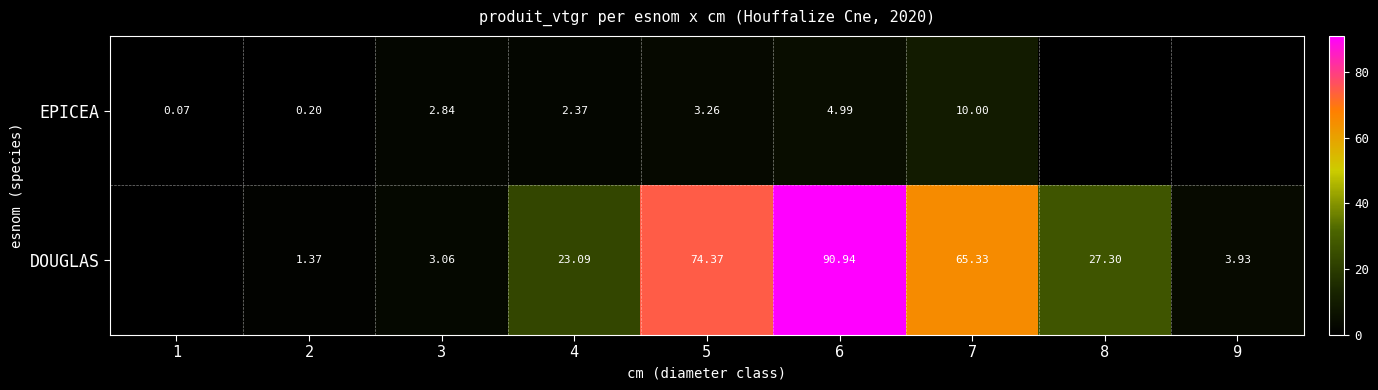

Which series changed the most between 3 and 4?

DOUGLAS